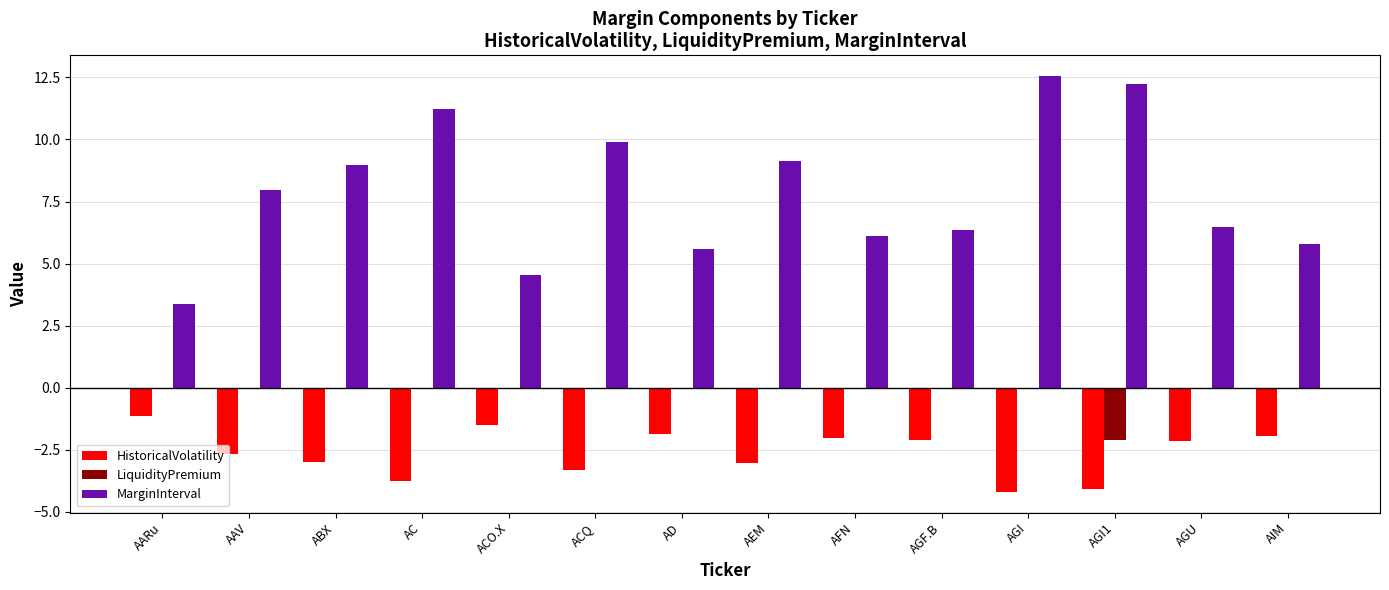

Is the value of MarginInterval at ACQ greater than the value of HistoricalVolatility at AGI1?

Yes